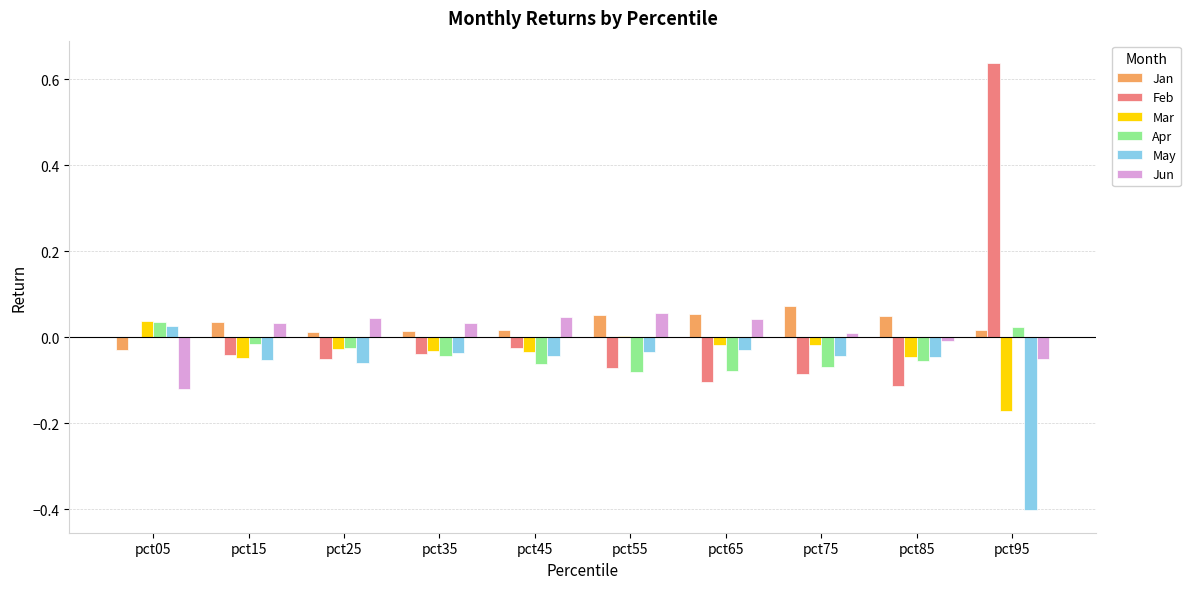

At which label does Feb reach its peak?

pct95